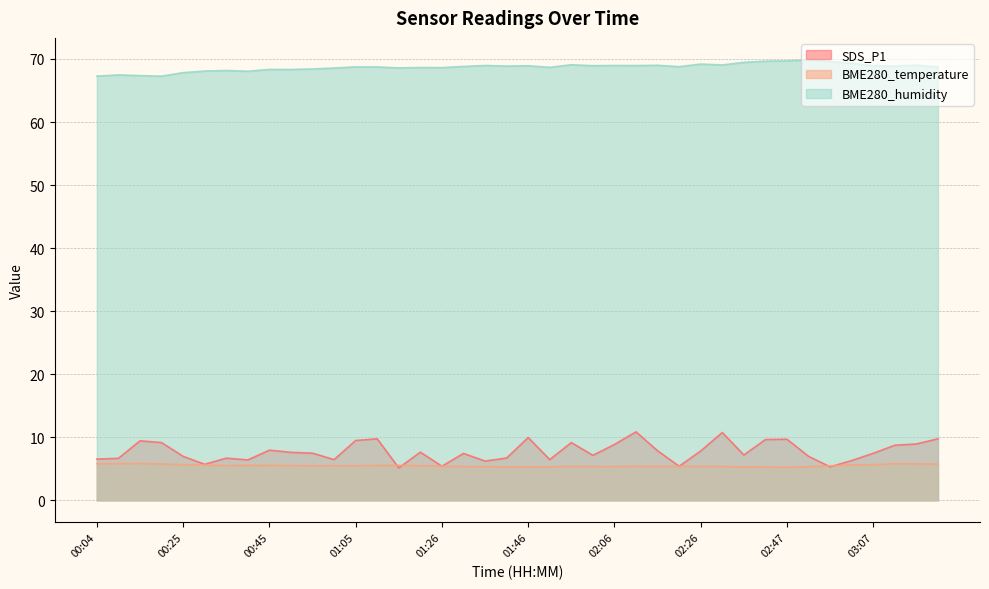

In SDS_P1, how many points are lower than both neighbors (excluding endpoints)?

11